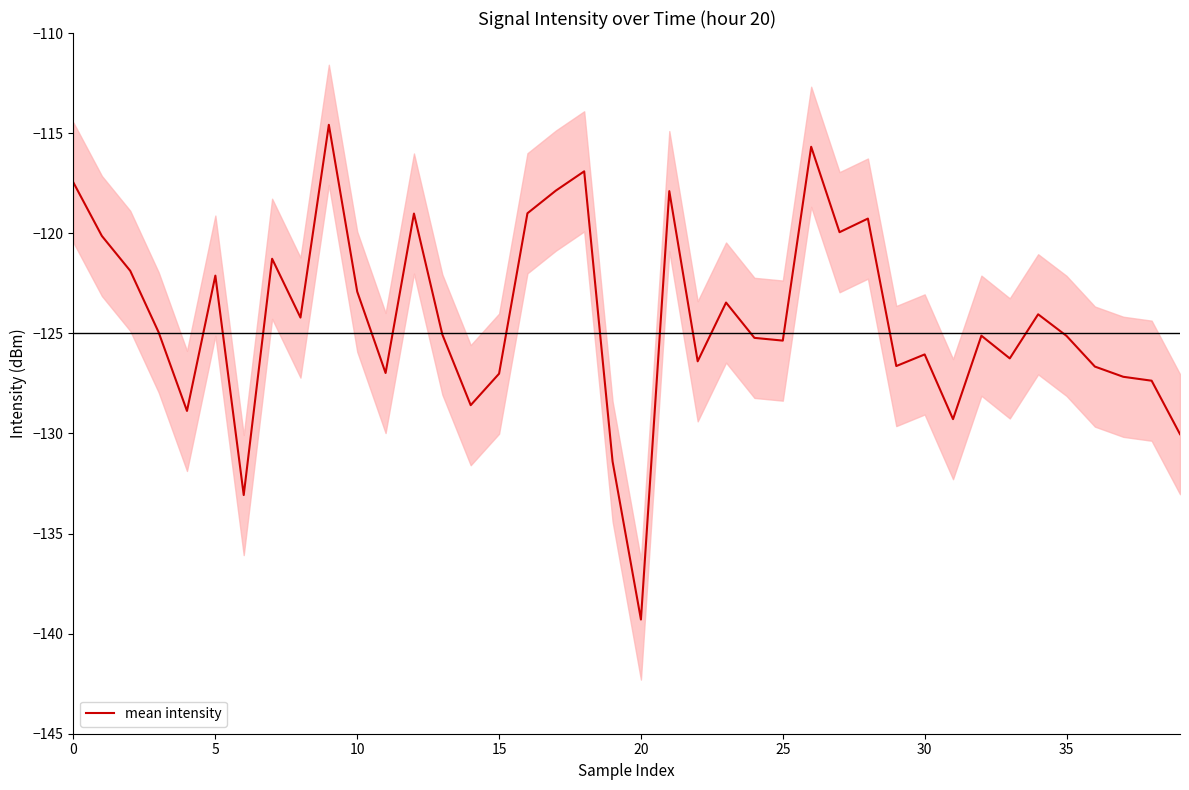

Is it true that mean intensity equals -71.0 at 0?

False